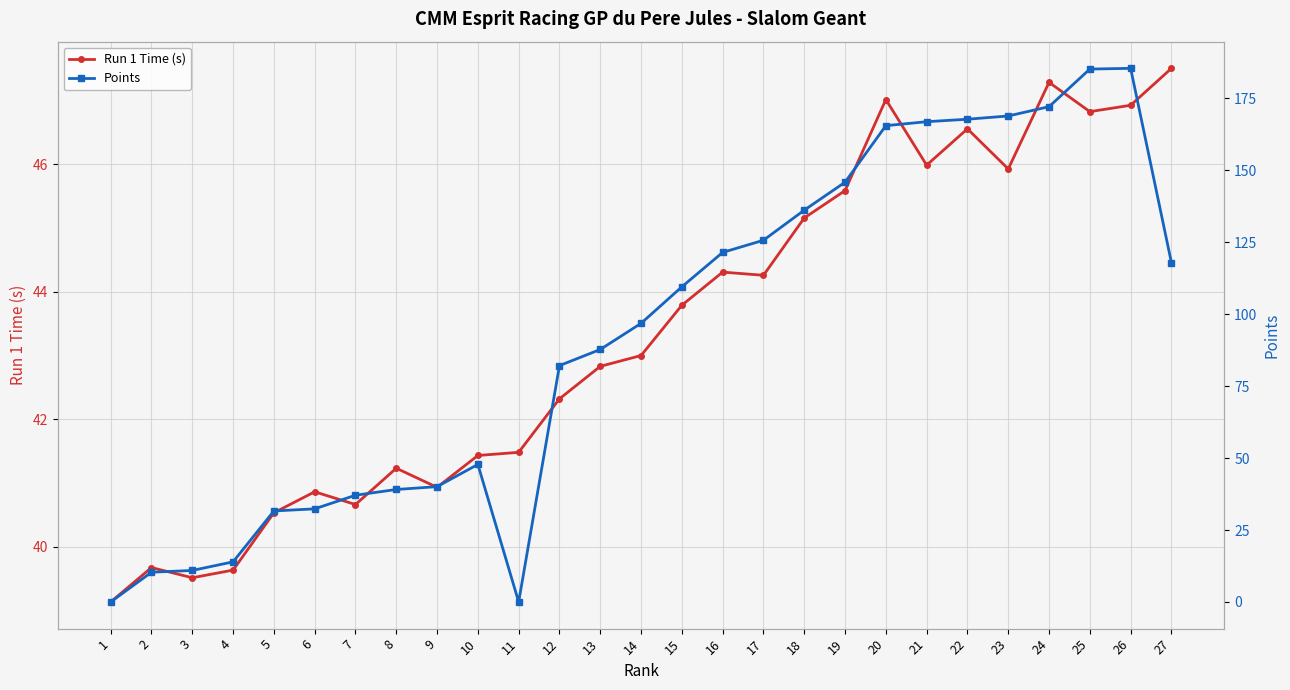

Reading left to right, transcribe all the data shown in this chart.

Run 1 Time (s): 39.1	39.7	39.5	39.6	40.5	40.9	40.7	41.2	40.9	41.4	41.5	42.3	42.8	43.0	43.8	44.3	44.3	45.2	45.6	47.0	46.0	46.6	45.9	47.3	46.8	46.9	47.5
Points: 0.0	10.3	10.9	13.9	31.6	32.4	37.1	39.1	40.1	47.8	0.0	82.2	87.8	96.8	109.5	121.5	125.7	136.2	145.9	165.6	166.9	167.8	168.9	172.2	185.2	185.5	117.9